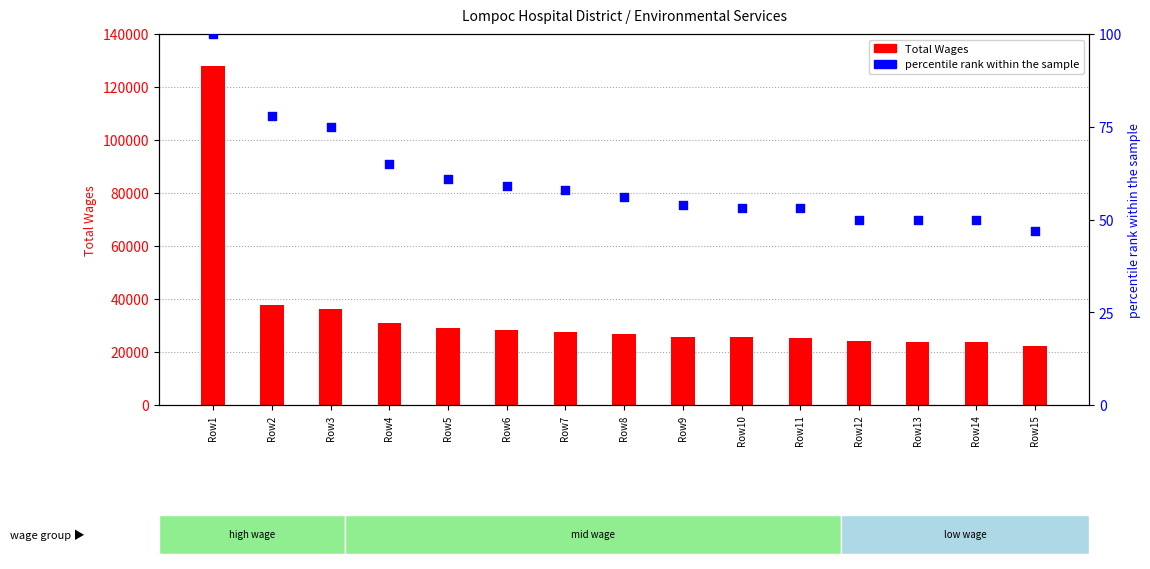

Which series has the largest Y range (max minus min)?

Total Wages